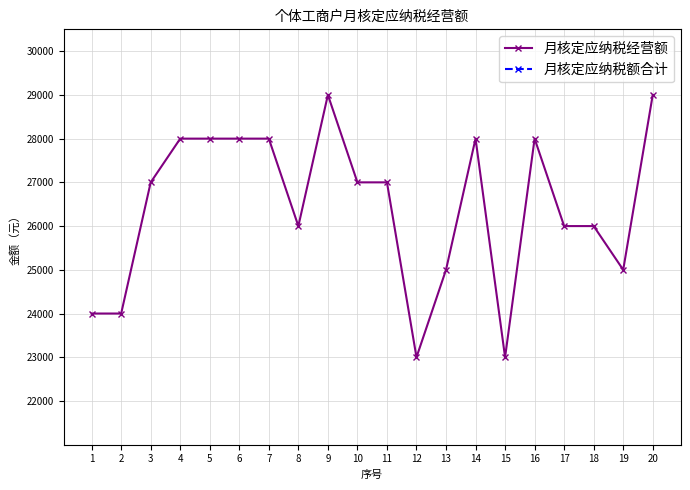

Rank the series by their average value, from highest to lowest.

月核定应纳税经营额, 月核定应纳税额合计